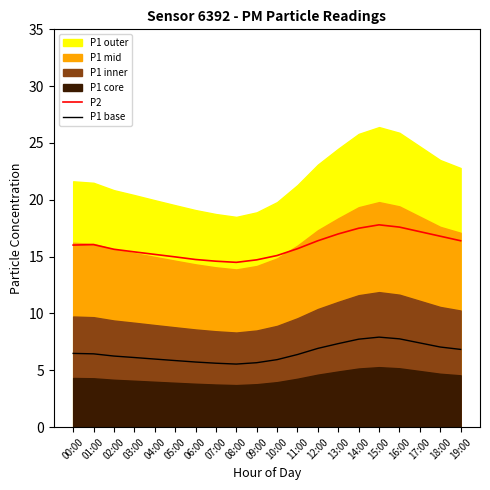

Is it true that P2 equals 14.8 at 06:00?

True